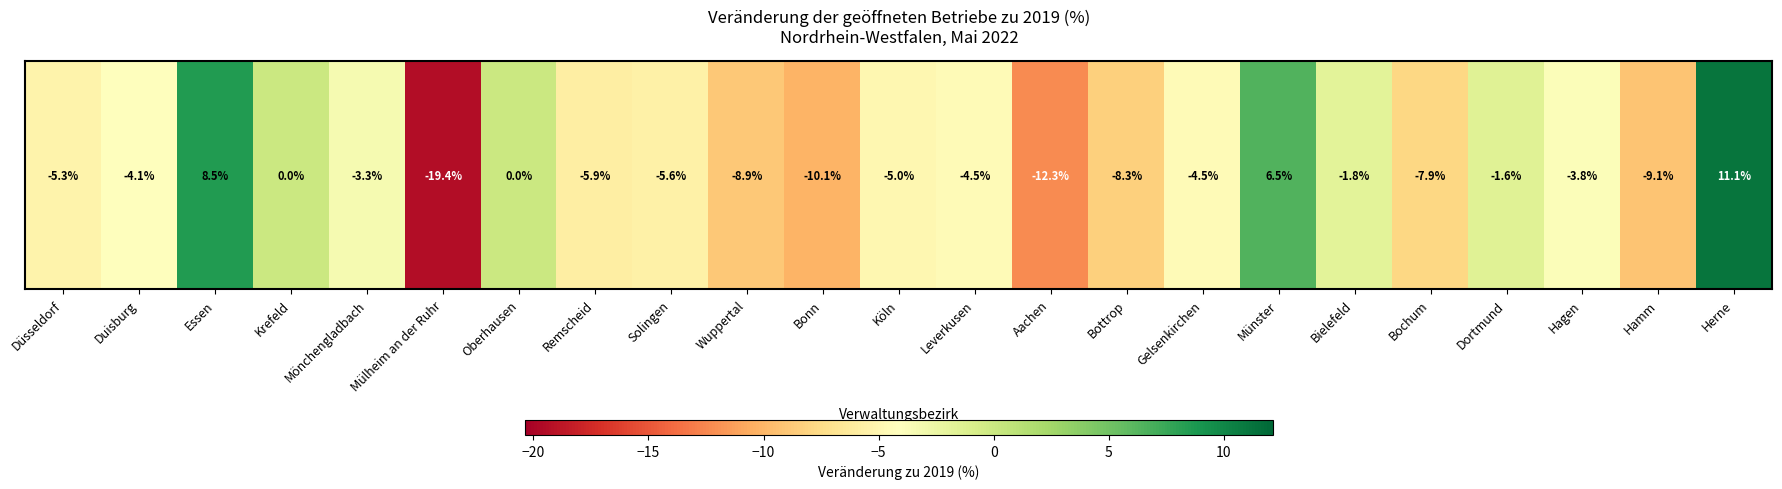

Reading right to left, extract all data points from this chart.

Herne=11.1	Hamm=-9.1	Hagen=-3.8	Dortmund=-1.6	Bochum=-7.9	Bielefeld=-1.8	Münster=6.5	Gelsenkirchen=-4.5	Bottrop=-8.3	Aachen=-12.3	Leverkusen=-4.5	Köln=-5.0	Bonn=-10.1	Wuppertal=-8.9	Solingen=-5.6	Remscheid=-5.9	Oberhausen=0.0	Mülheim an der Ruhr=-19.4	Mönchengladbach=-3.3	Krefeld=0.0	Essen=8.5	Duisburg=-4.1	Düsseldorf=-5.3